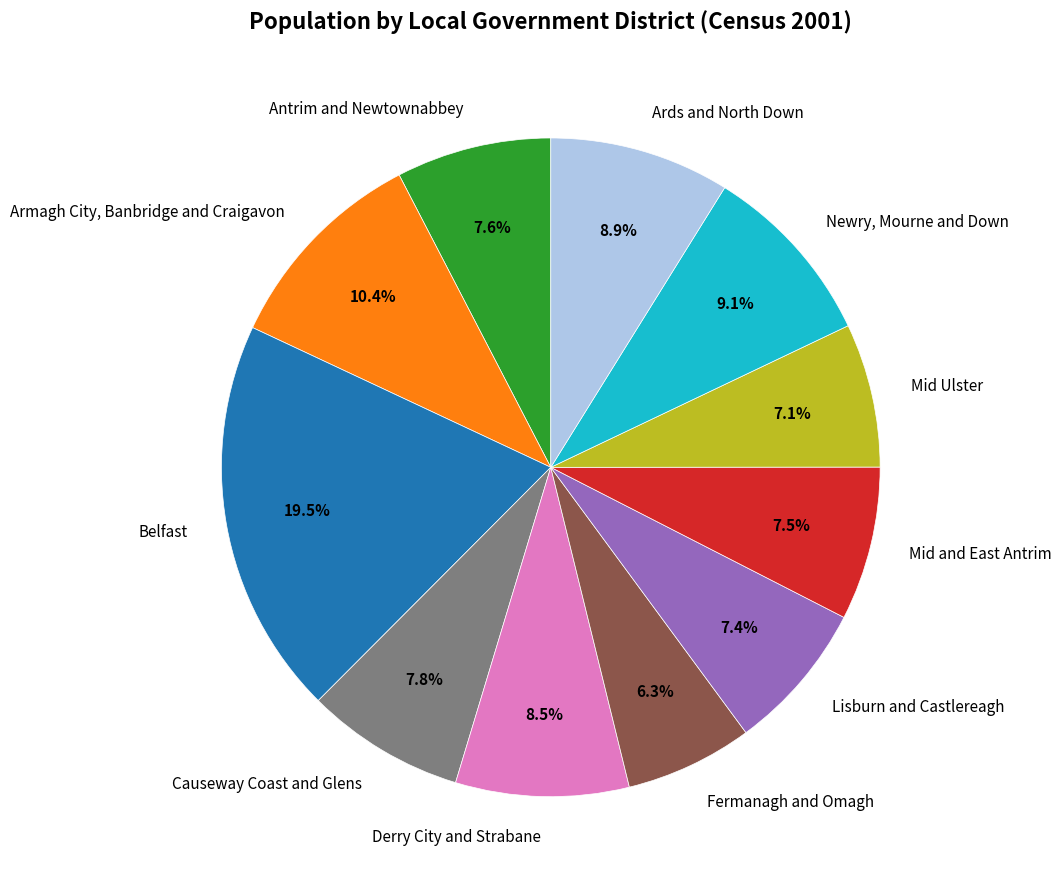

To the nearest percent, what is the difference between the Antrim and Newtownabbey and Ards and North Down slice percentages?

1%